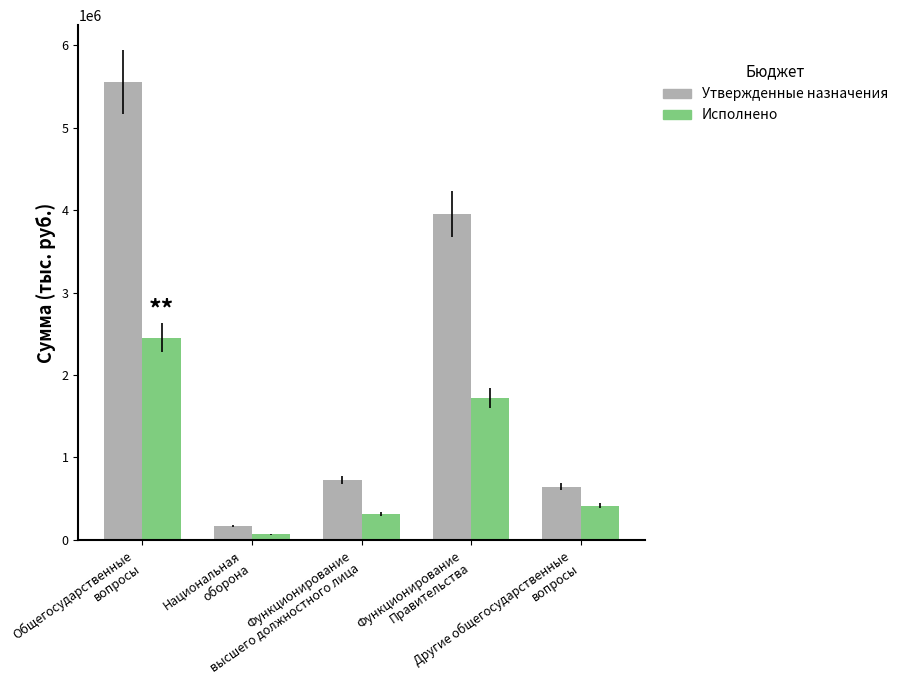

True or false: Исполнено has a value of 535306.2 at Функционирование
высшего должностного лица.

False